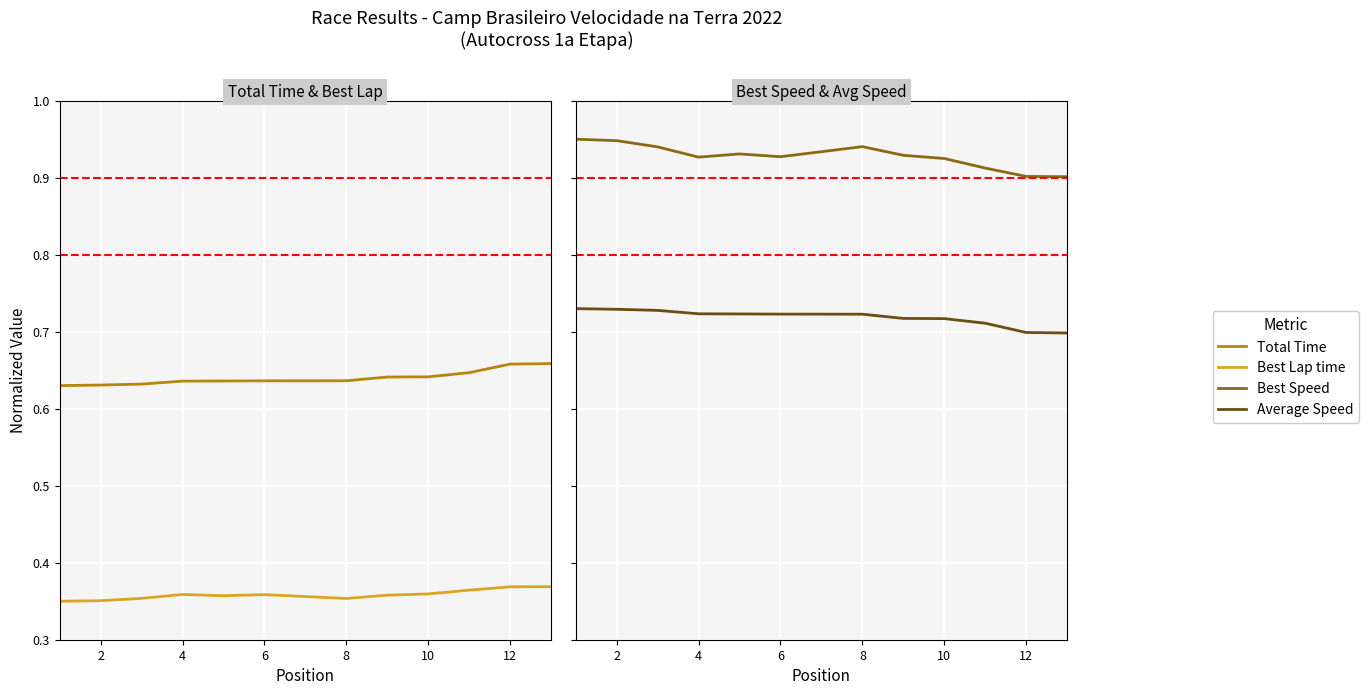

True or false: Average Speed and Total Time cross at least once.

False